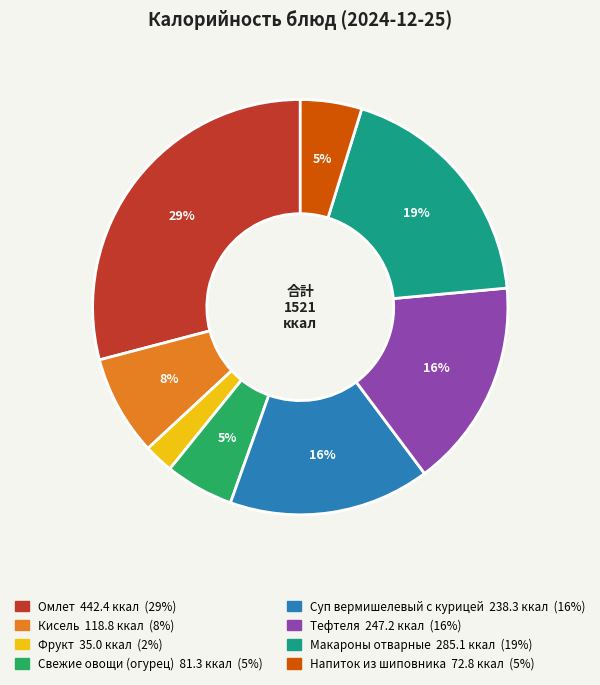

What percentage is the Кисель slice, to the nearest percent?

8%